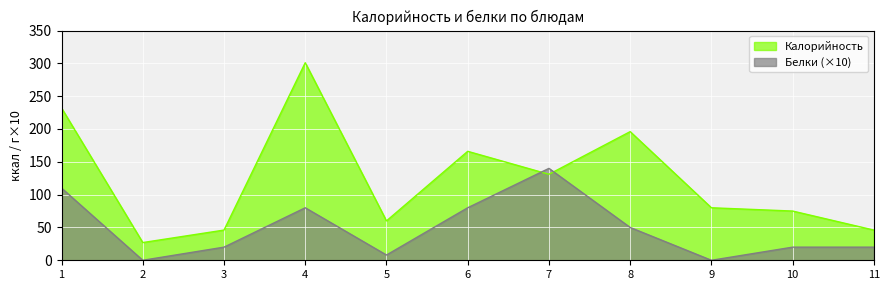

What is the sum of the Калорийность values at 6 and 4?

467